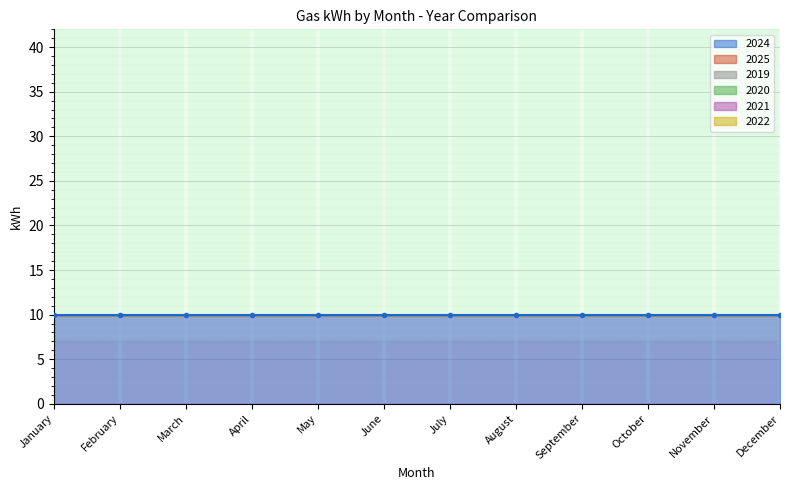

What is the spread (max minus min) of values at July?

10